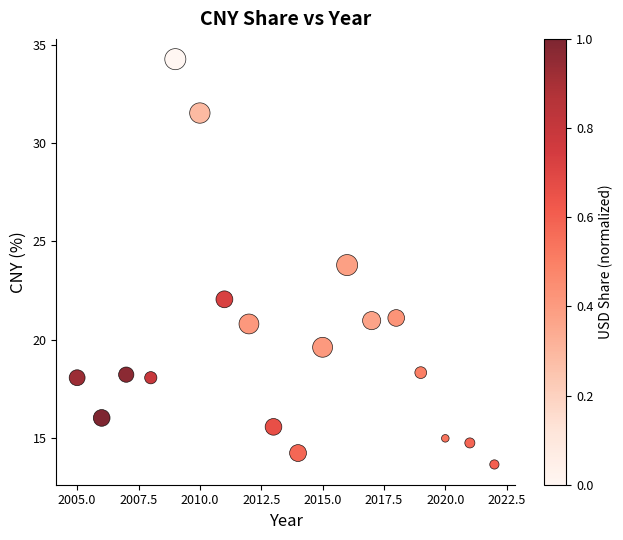

What is the range of Y values (max minus min)?

20.6